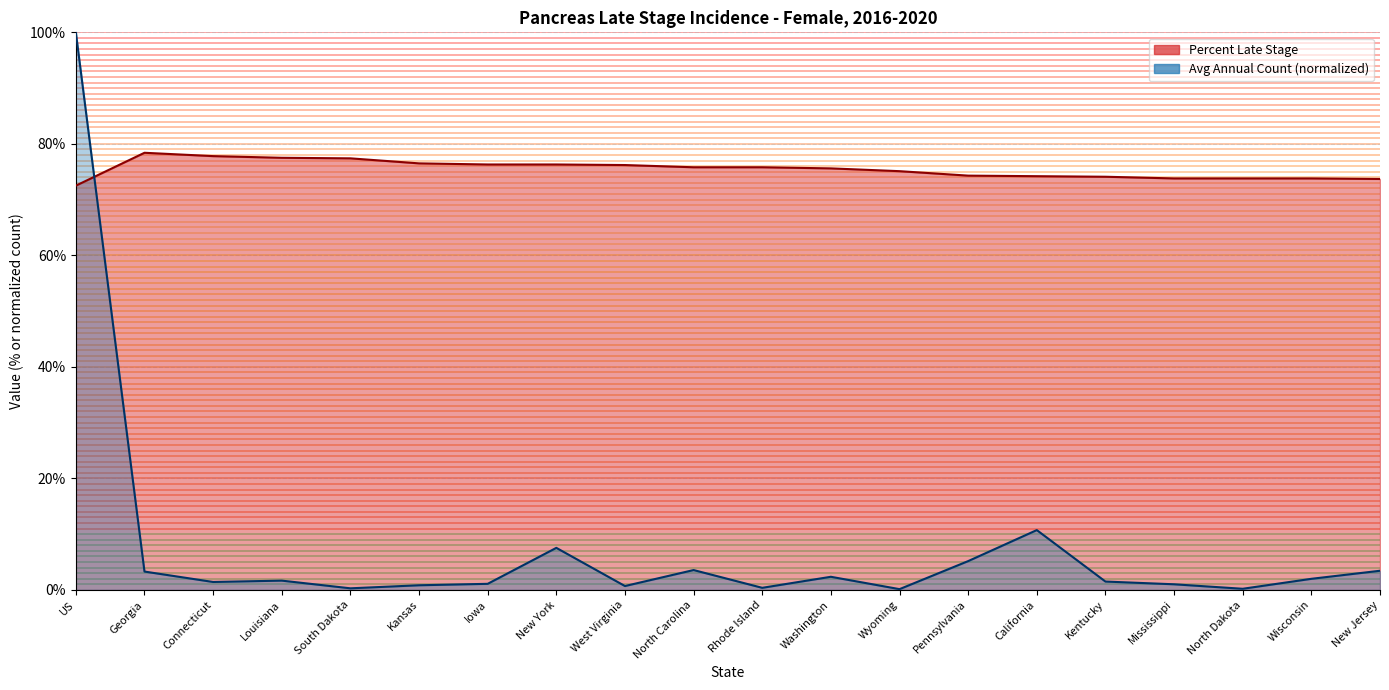

Which series changed the most between US and Kentucky?

Avg Annual Count (normalized)